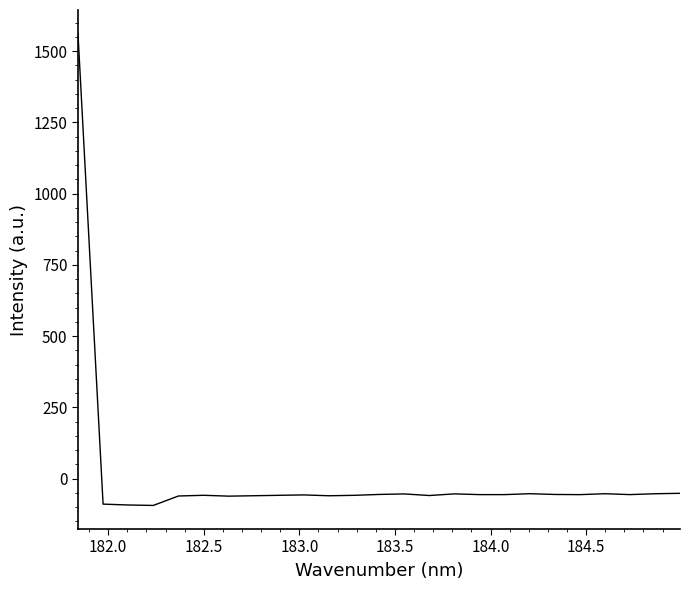

What is the sum of all values?

90.9